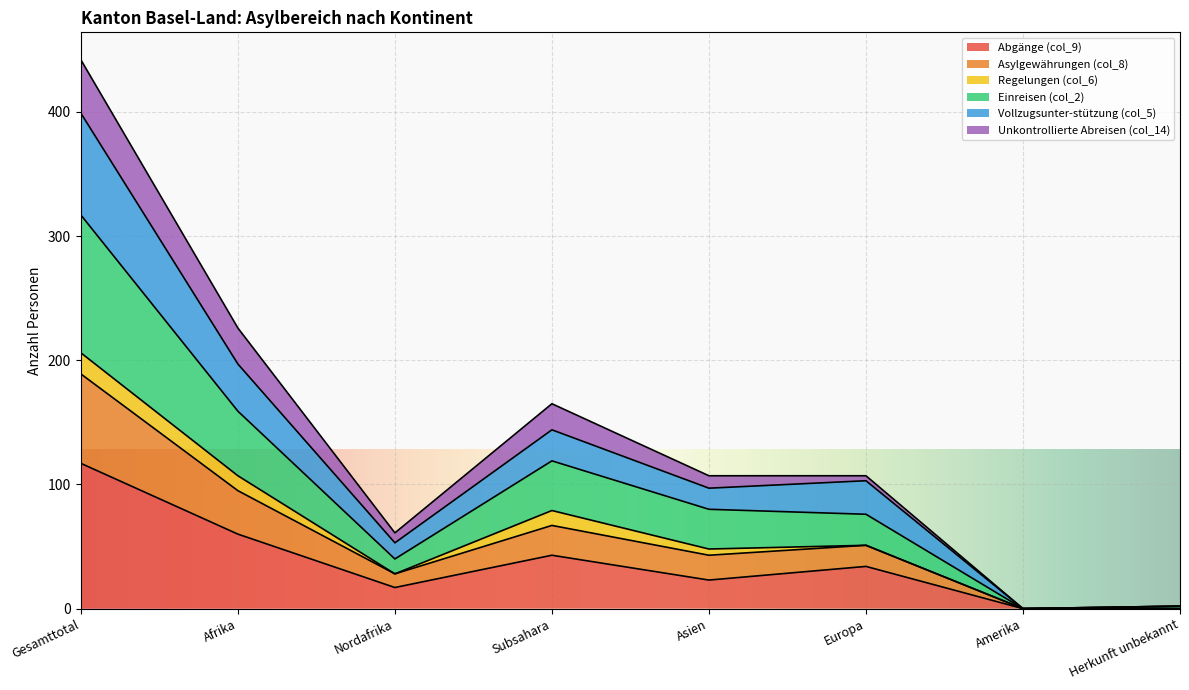

Does the chart display data point markers on the line(s)?

No